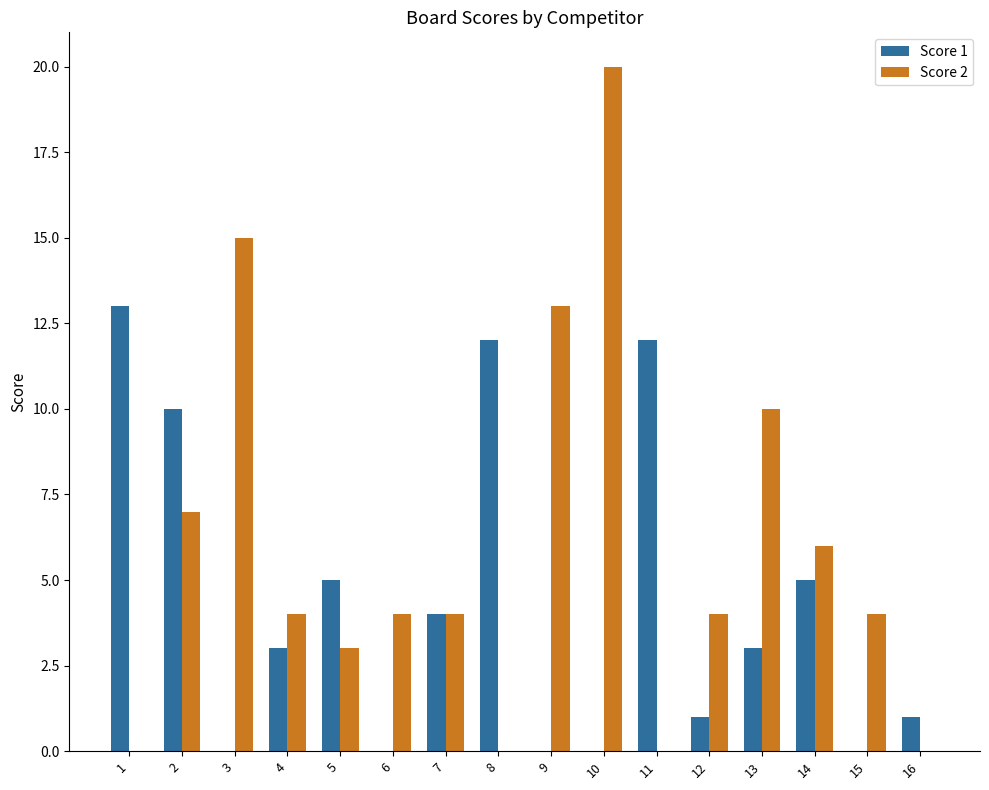

Reading right to left, list all the values displayed in this chart.

Score 1: 1	0	5	3	1	12	0	0	12	4	0	5	3	0	10	13
Score 2: 0	4	6	10	4	0	20	13	0	4	4	3	4	15	7	0